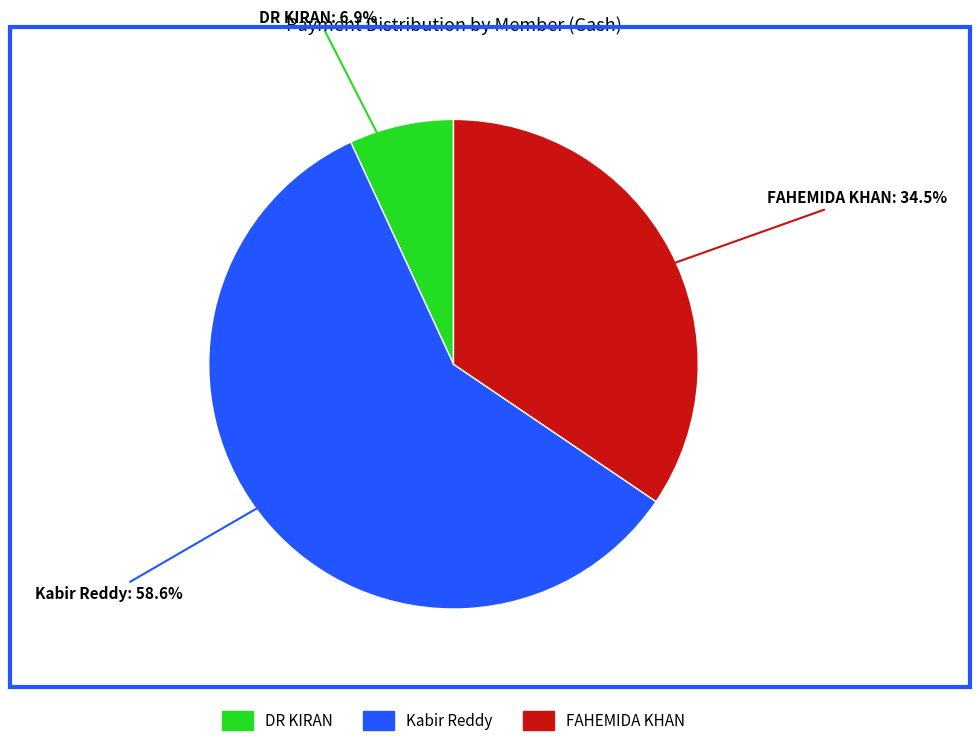

Which slice is the largest?

Kabir Reddy